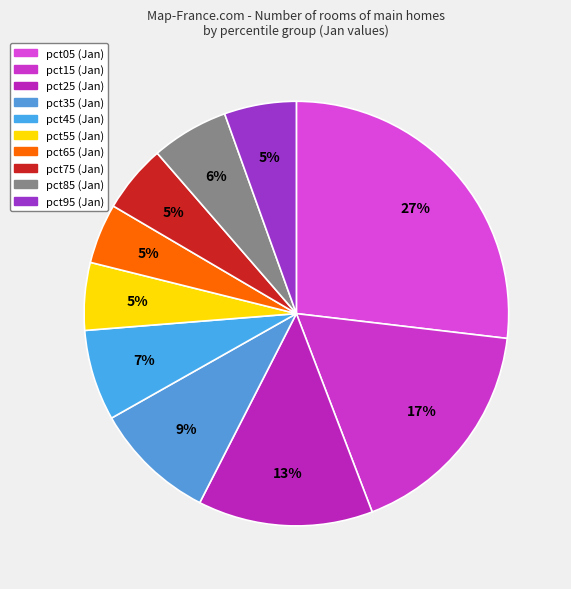

The pct45 slice represents 7% of the pie. True or false?

True